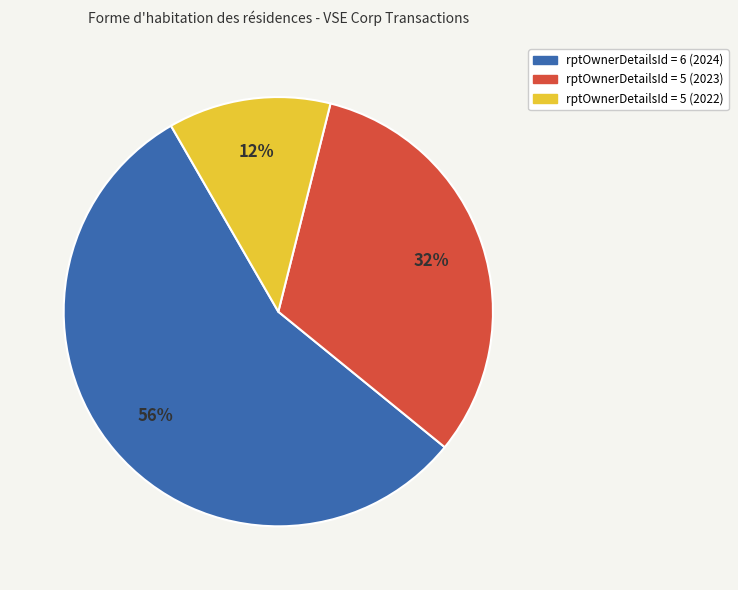

To the nearest percent, what is the average slice percentage?

33%